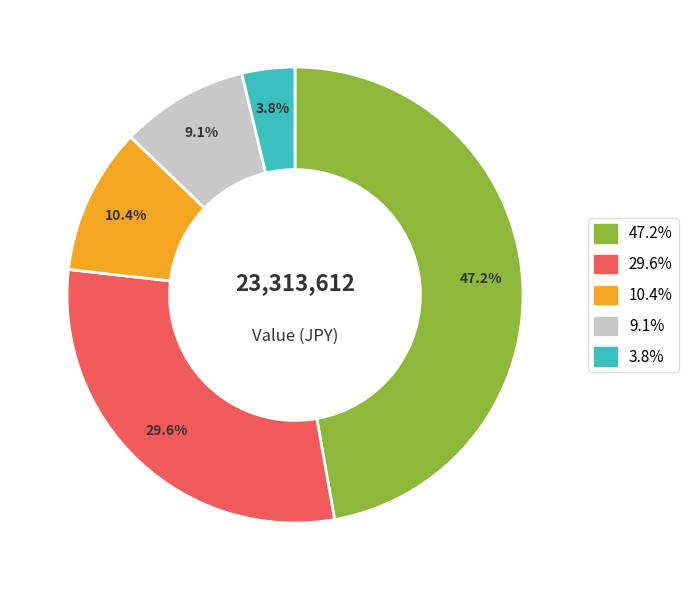

To the nearest percent, what is the difference between the largest and smallest slice percentages?

43%